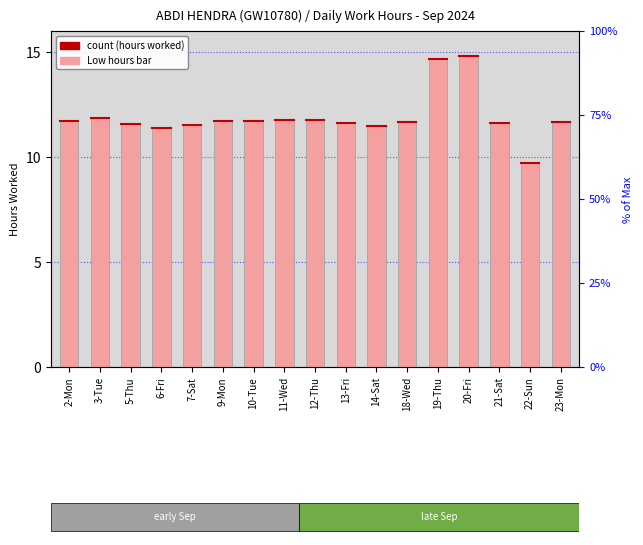

How many data points are above 11?

16